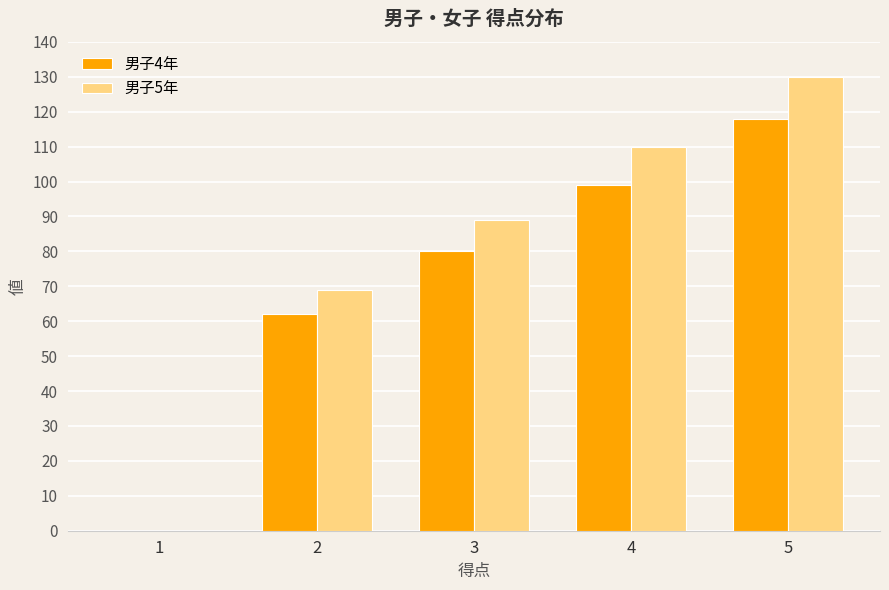

Reading left to right, what are all the values shown in this chart?

男子4年: 1=0	2=62	3=80	4=99	5=118
男子5年: 1=0	2=69	3=89	4=110	5=130